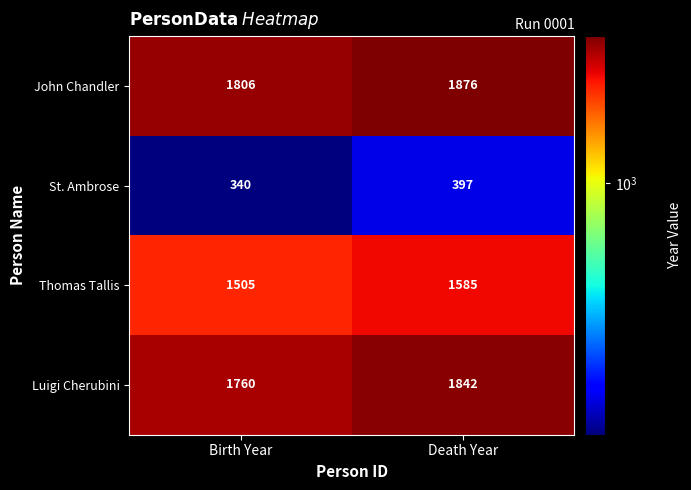

Which series has the widest spread of values?

Luigi Cherubini